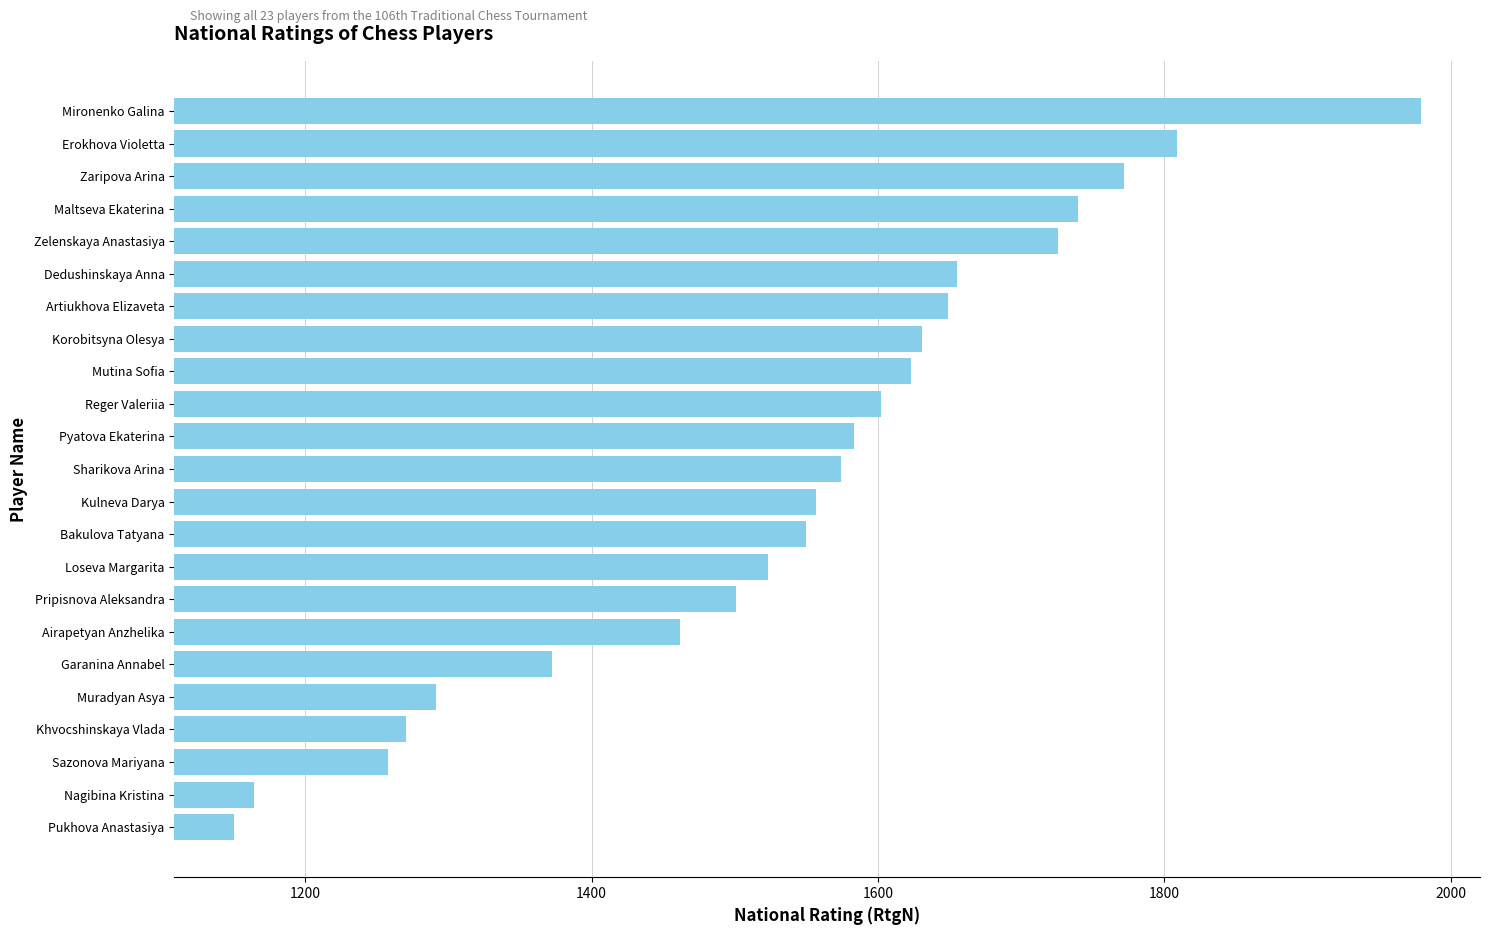

What is the maximum value shown in the chart?

1979